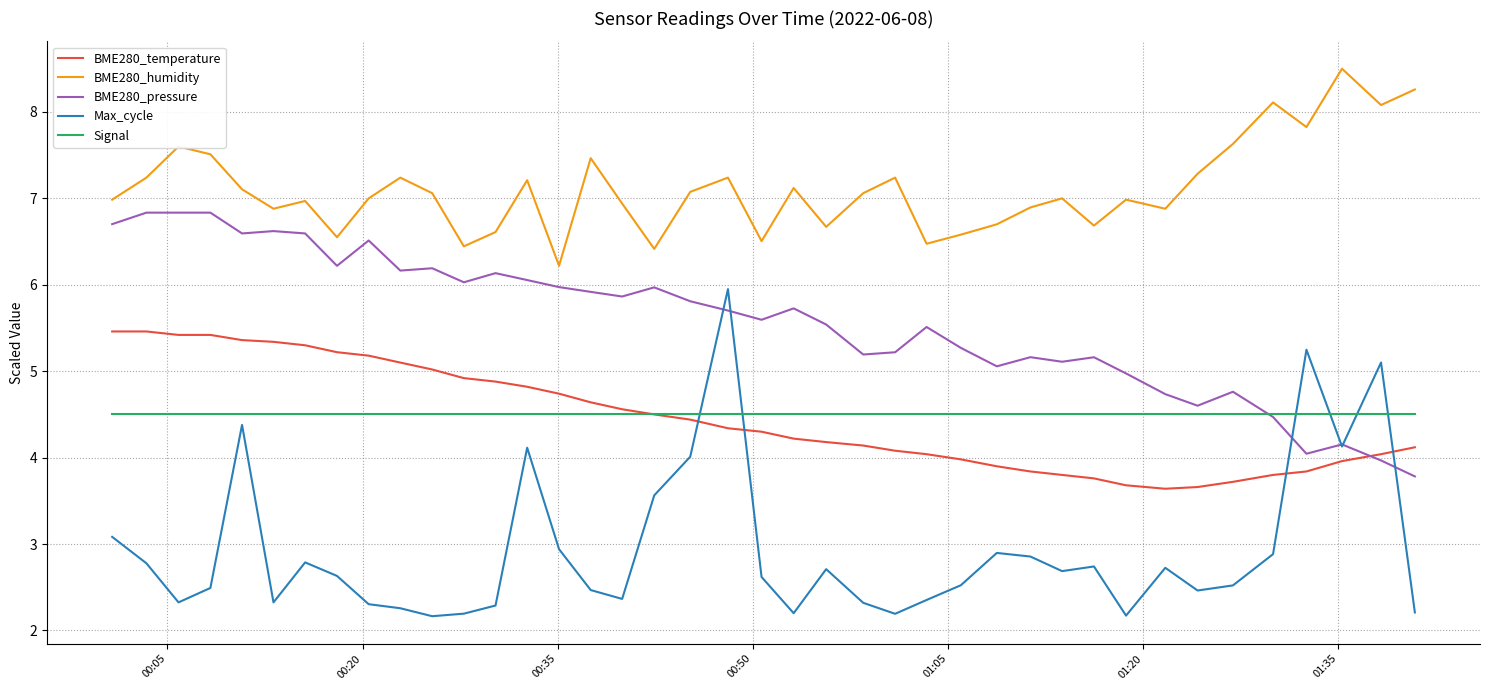

True or false: BME280_temperature and BME280_humidity intersect in this chart.

False